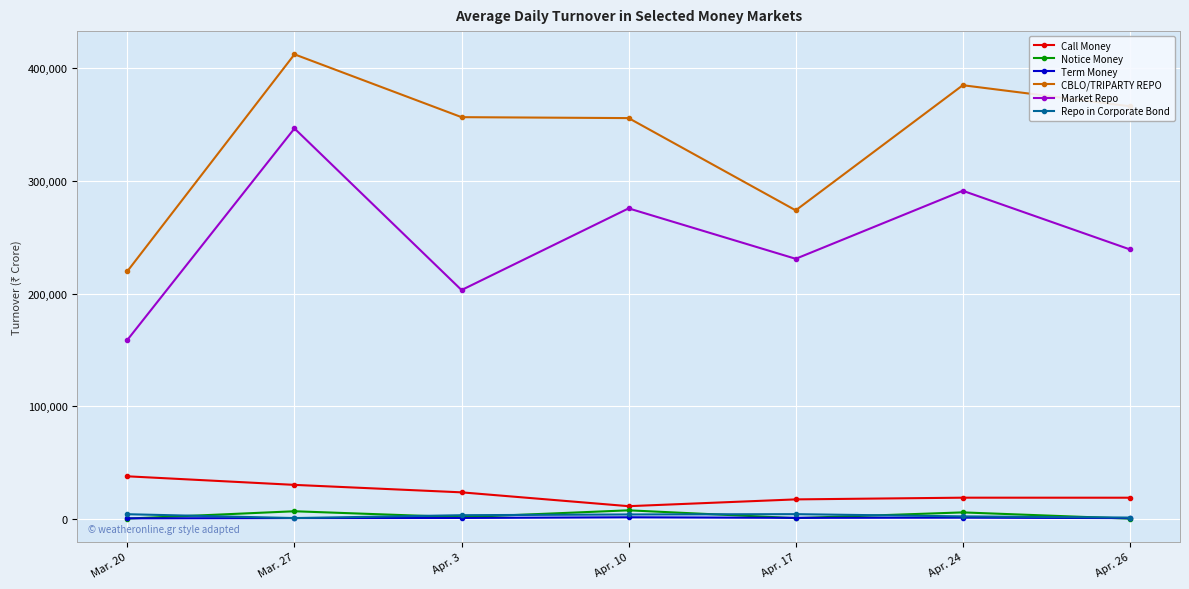

At how many categories does at least one series exceed 394965?

1